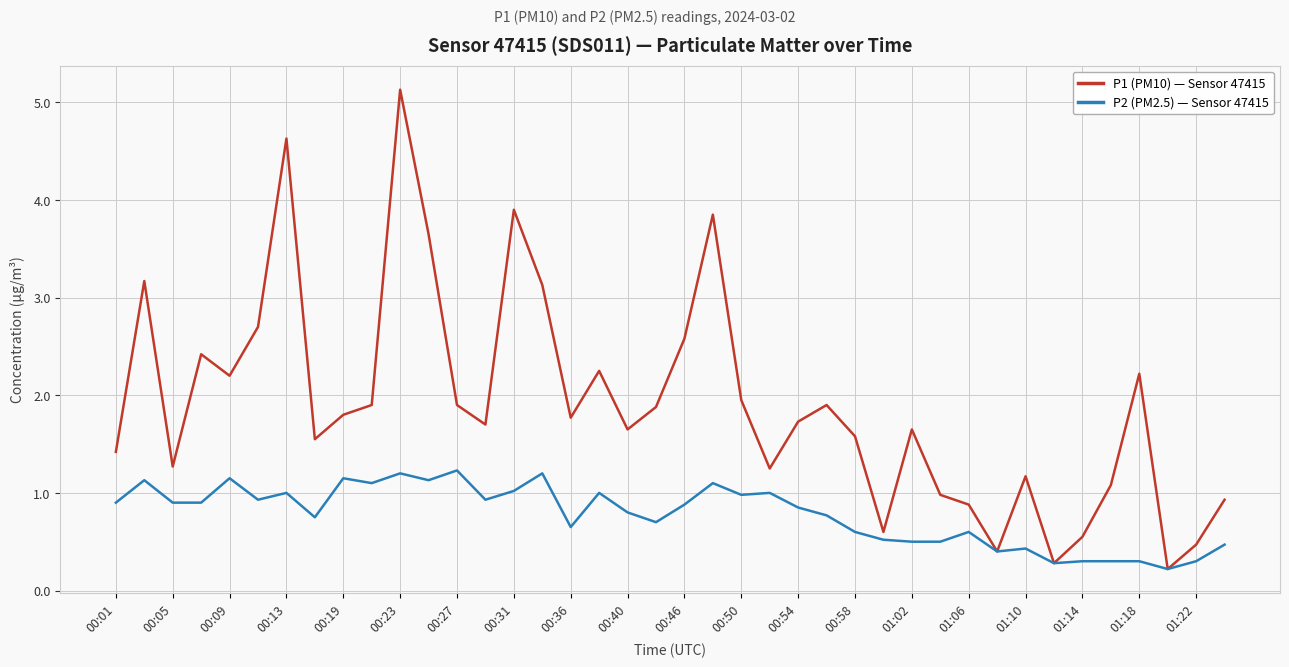

What is the maximum value shown in the chart?

5.1